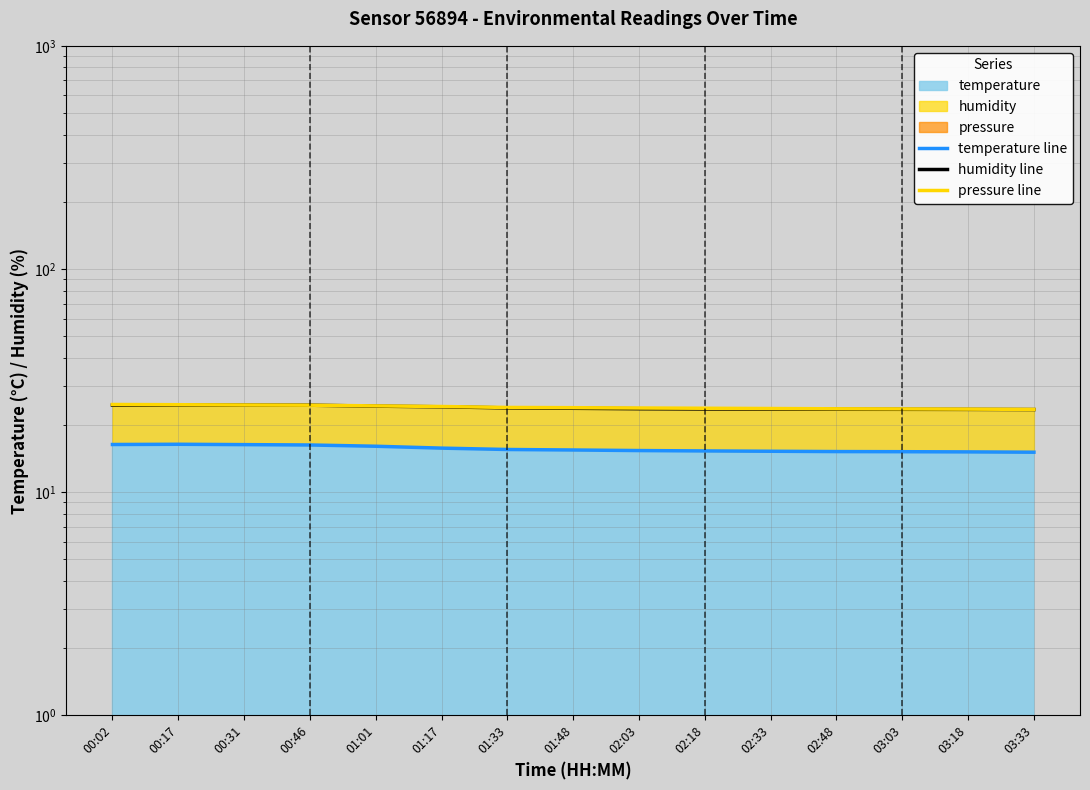

What is the spread (max minus min) of values at 01:01?

8.3